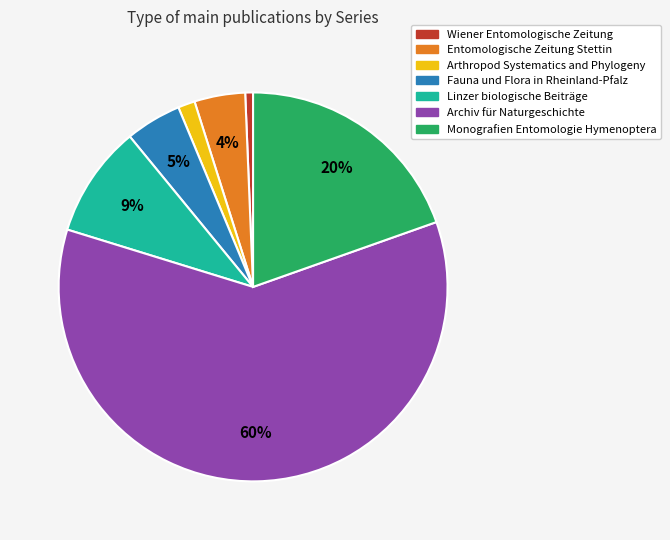

To the nearest percent, what percentage of the pie is Monografien Entomologie Hymenoptera?

20%